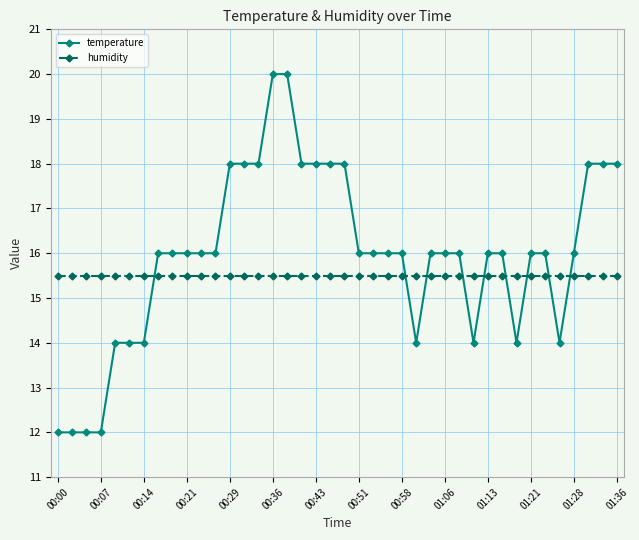

Which series has the largest total across all categories?

temperature